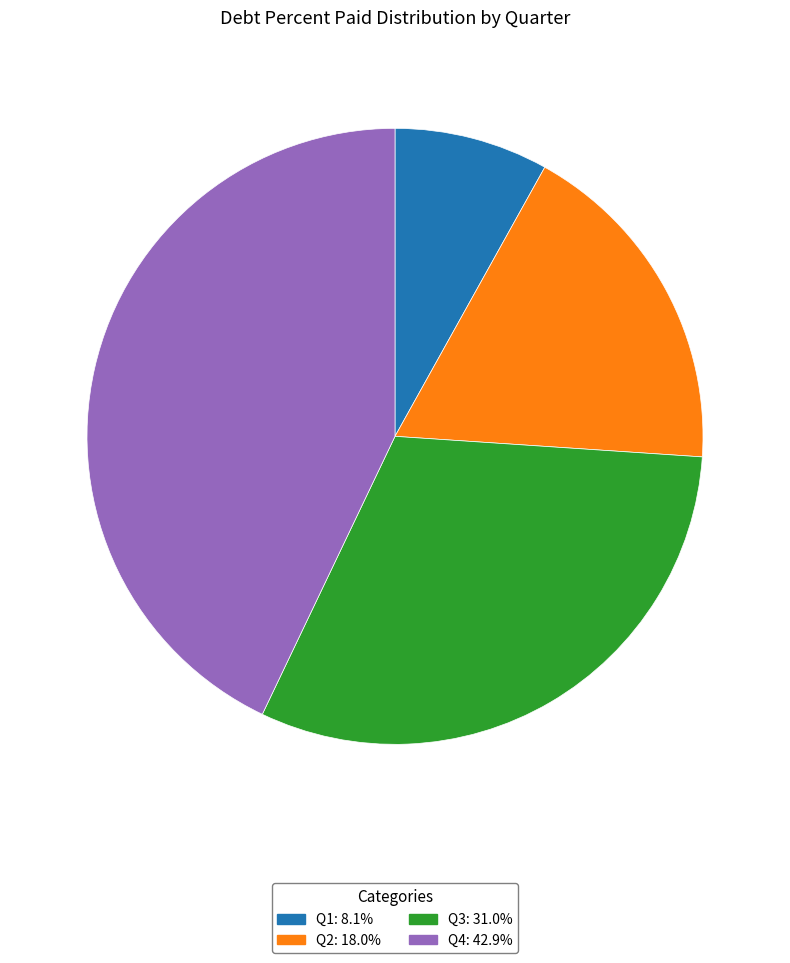

Which category has the smallest portion of the pie?

Q1